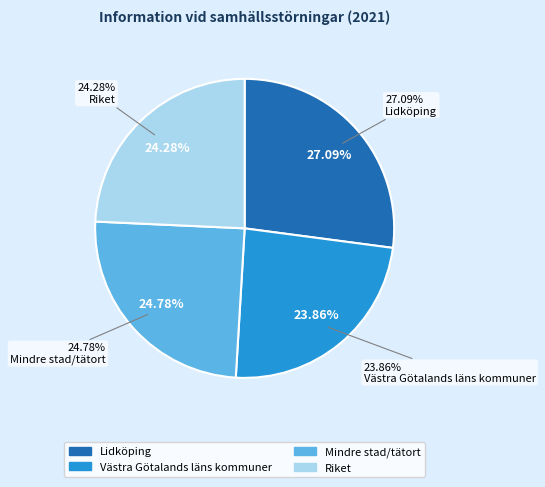

Does any single category account for the majority?

No